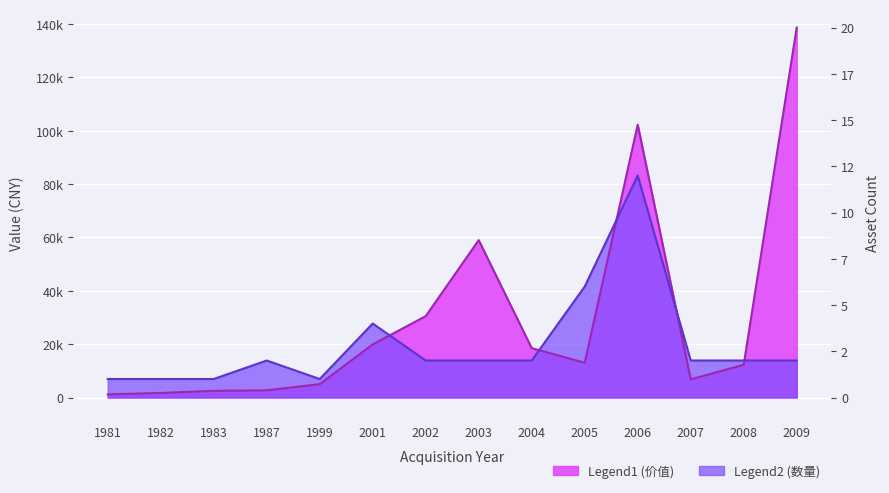

What is the change in value from 1982 to 2003?

+57300